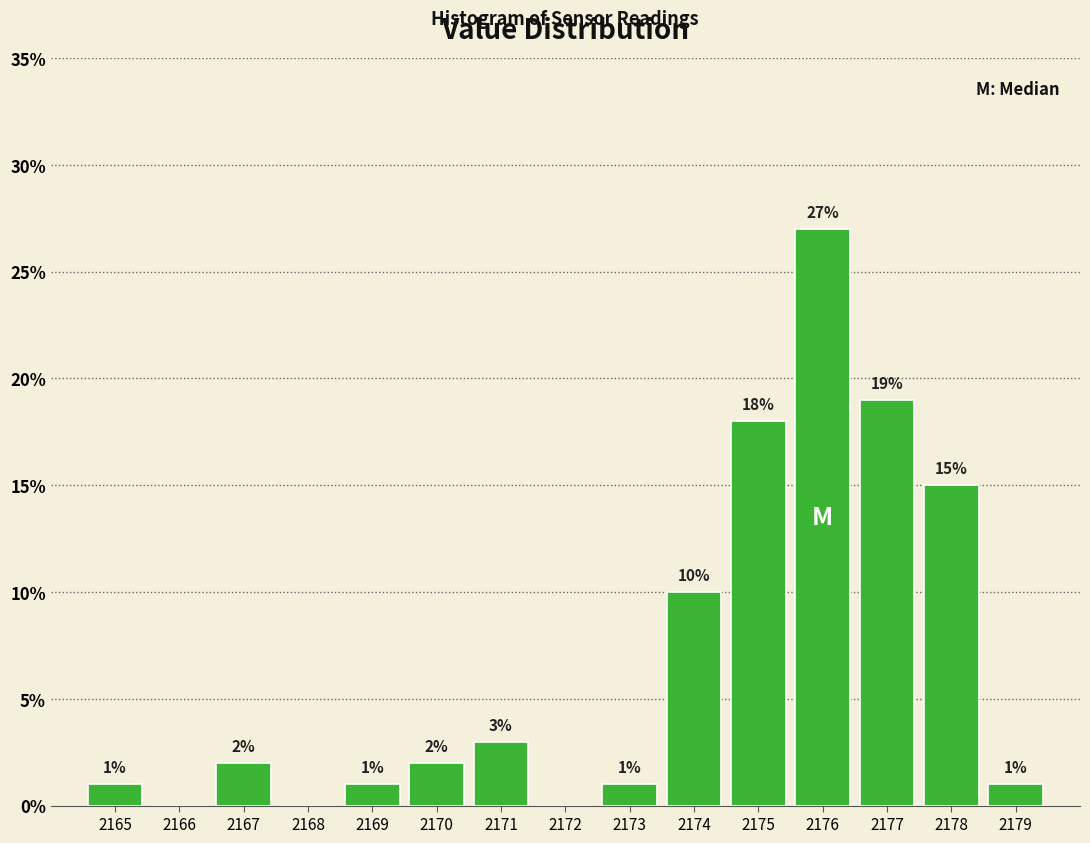

Over which range of the x-axis is the bar tallest?

2175.5 to 2176.5